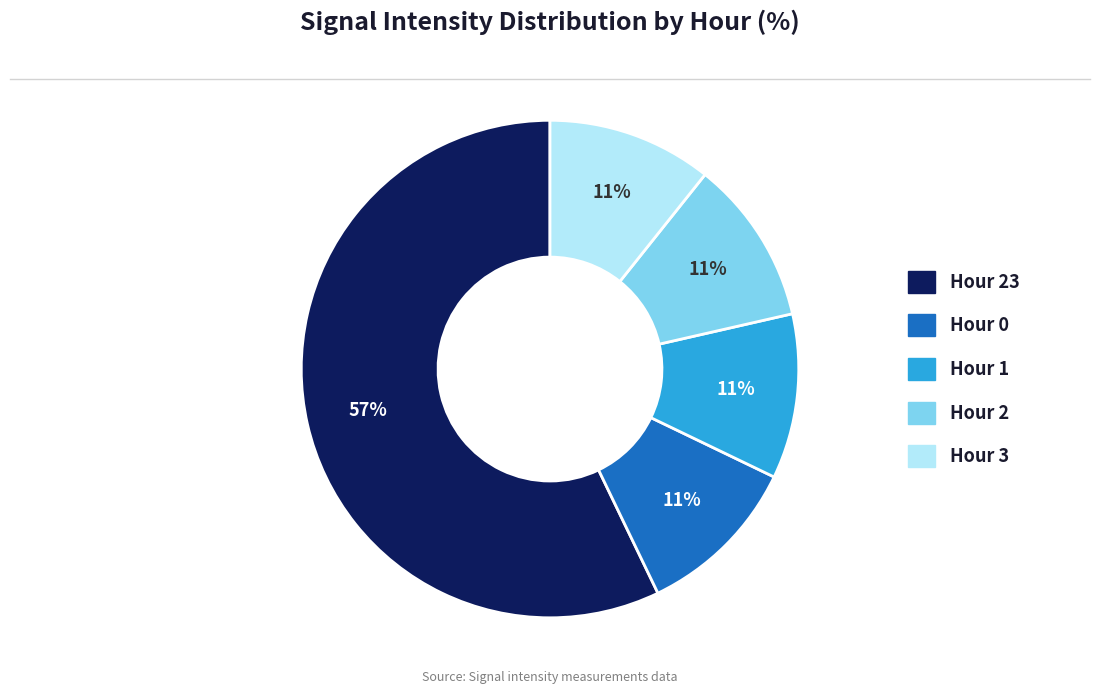

Is there any slice that represents more than half of the pie?

Yes